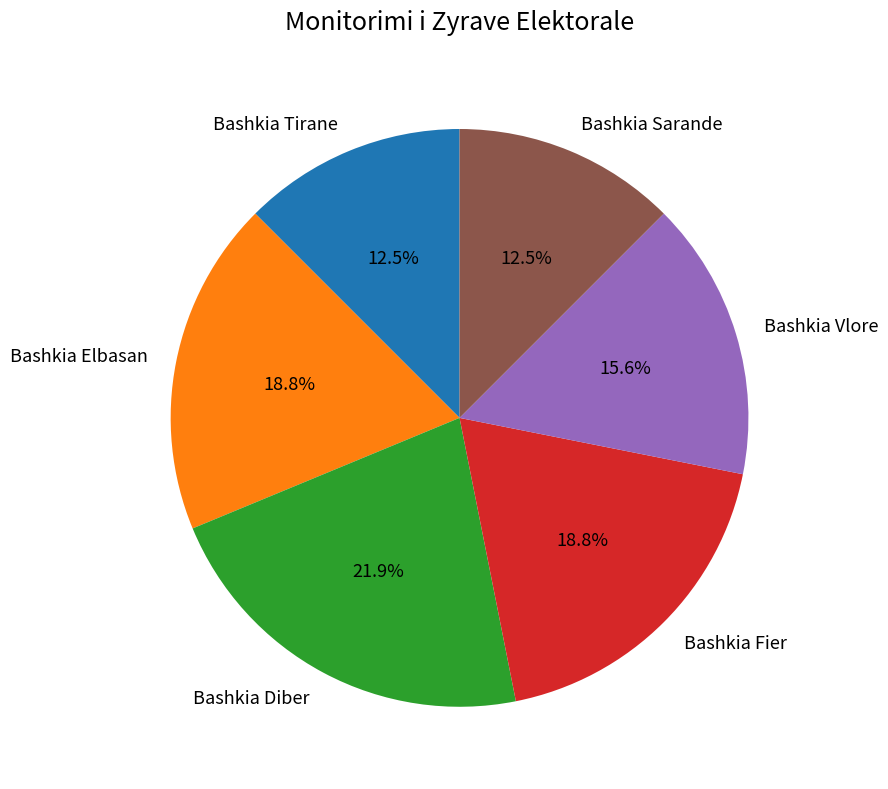

What portion of the pie excludes Bashkia Diber?

78.1%